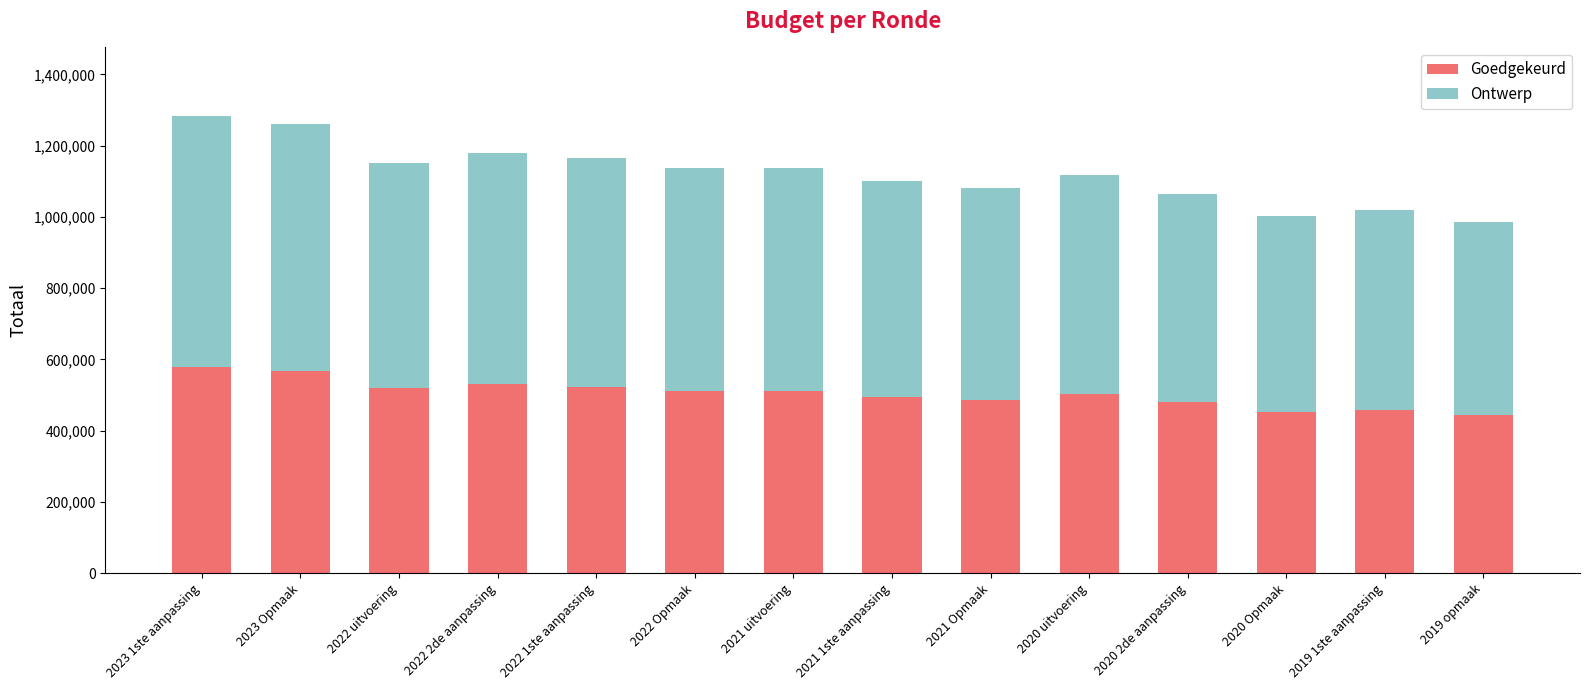

What is the maximum value for Goedgekeurd?

577471.5